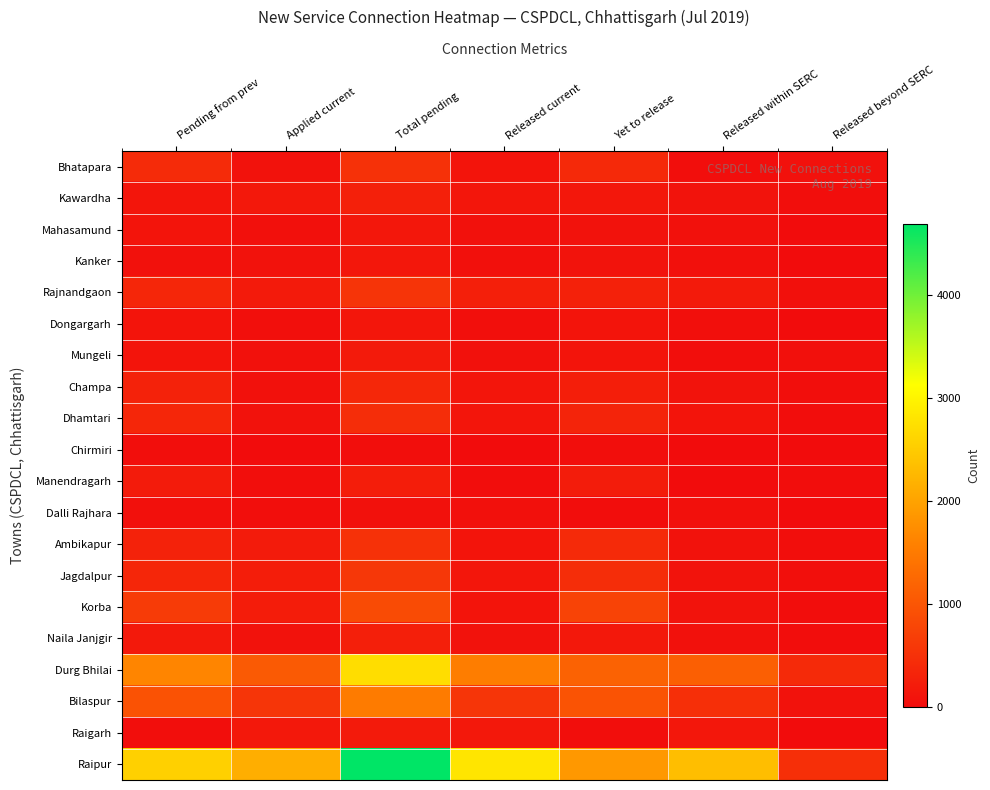

What is the difference between the highest and lowest values at Released within SERC?

2333